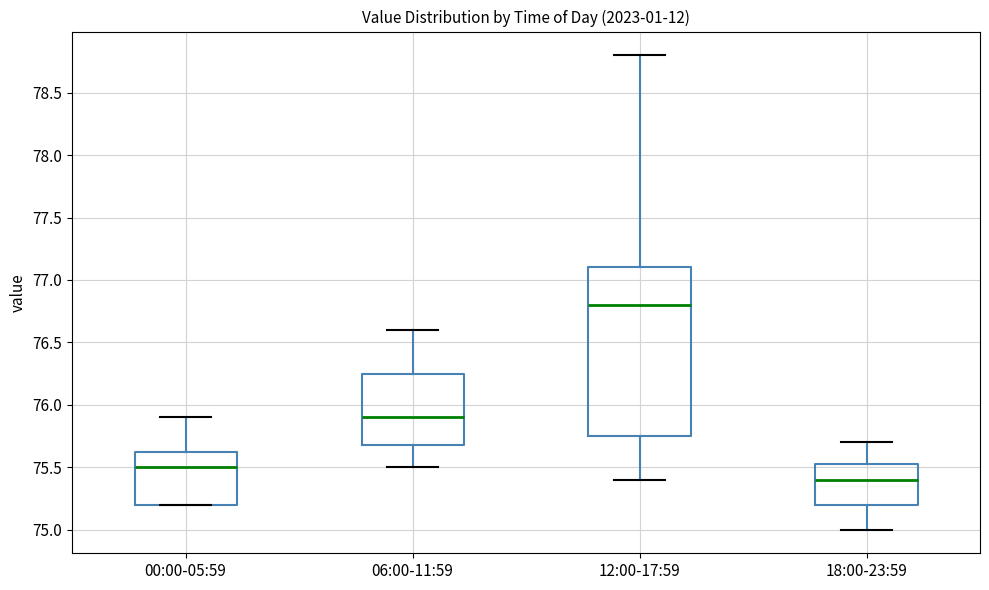

Reading left to right, read every box against the y-axis: the position of its median line, the range the box covers, and the ends of its whiskers. The values are not printed on the chart, so give them approximately, as read against the axis.

00:00-05:59: median 75.50, box 75.20 to 75.65, whiskers 75.20 to 75.90
06:00-11:59: median 75.90, box 75.70 to 76.25, whiskers 75.50 to 76.60
12:00-17:59: median 76.80, box 75.75 to 77.10, whiskers 75.40 to 78.80
18:00-23:59: median 75.40, box 75.20 to 75.55, whiskers 75.00 to 75.70